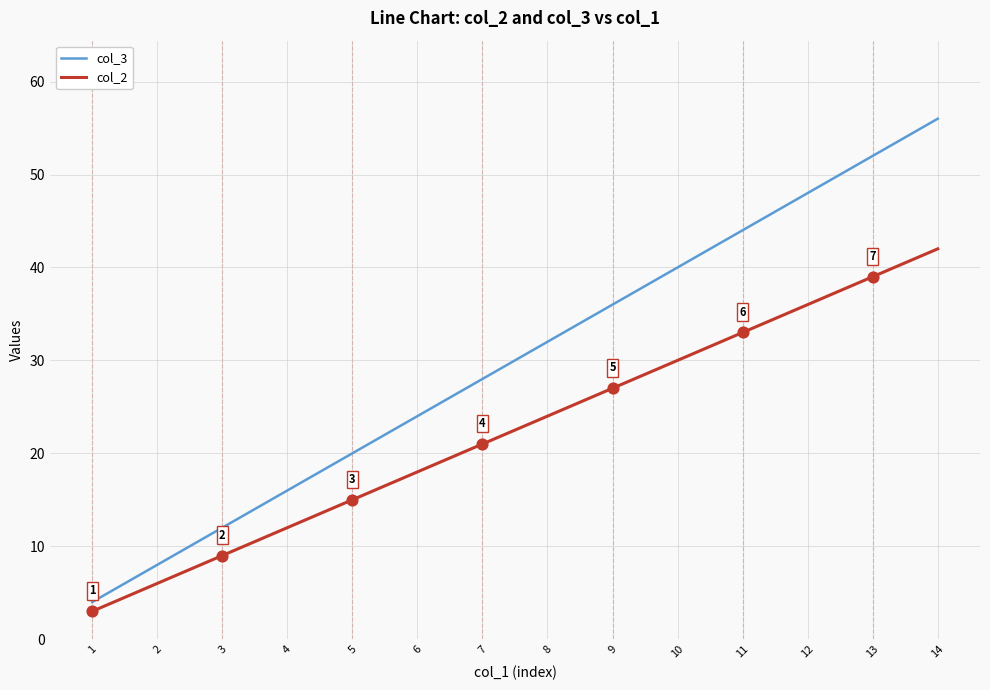

Is the value of col_2 at 5 greater than the value of col_3 at 2?

Yes